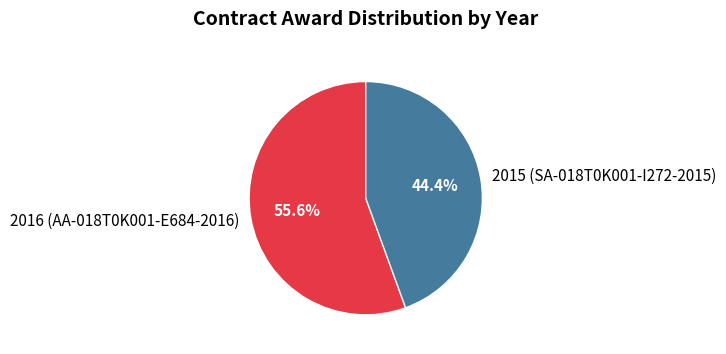

Does any single category account for the majority?

Yes